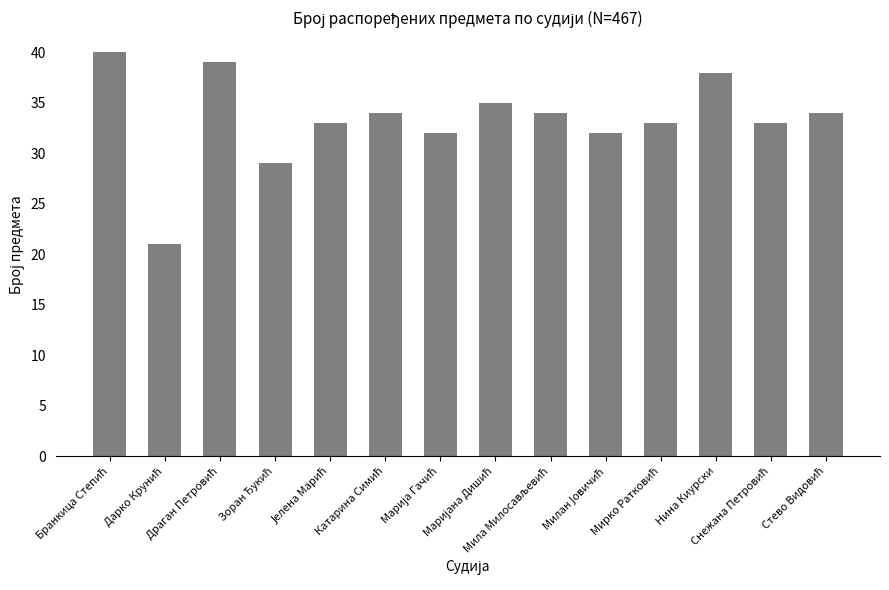

What is the sum of all values?

467